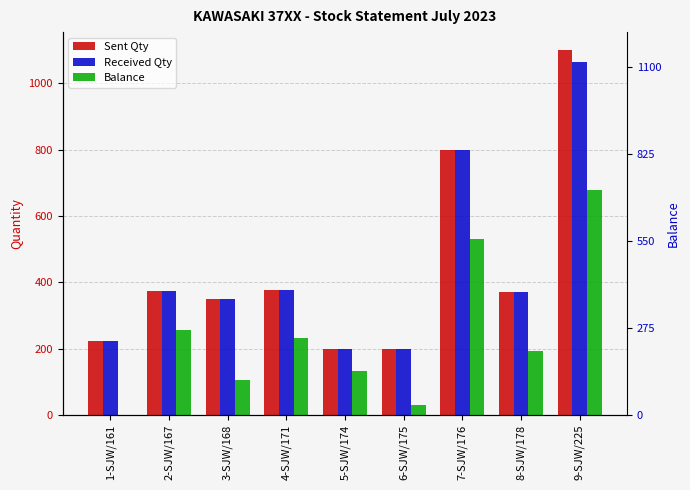

At how many categories does at least one series exceed 1009?

1